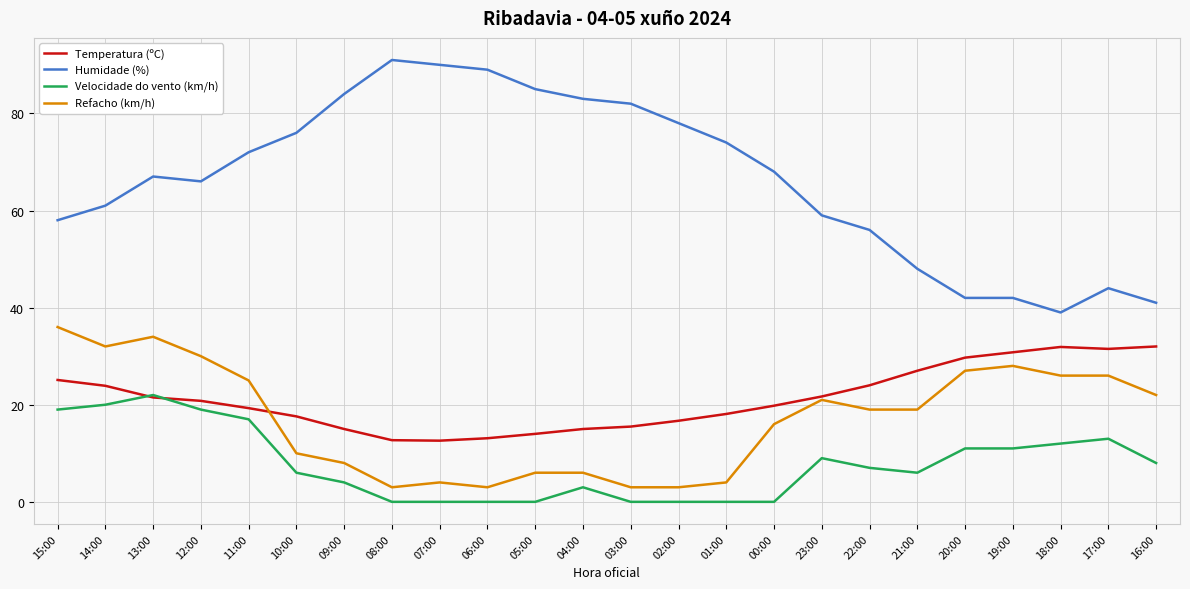

What is the average value of the Temperatura (ºC) series?

21.2